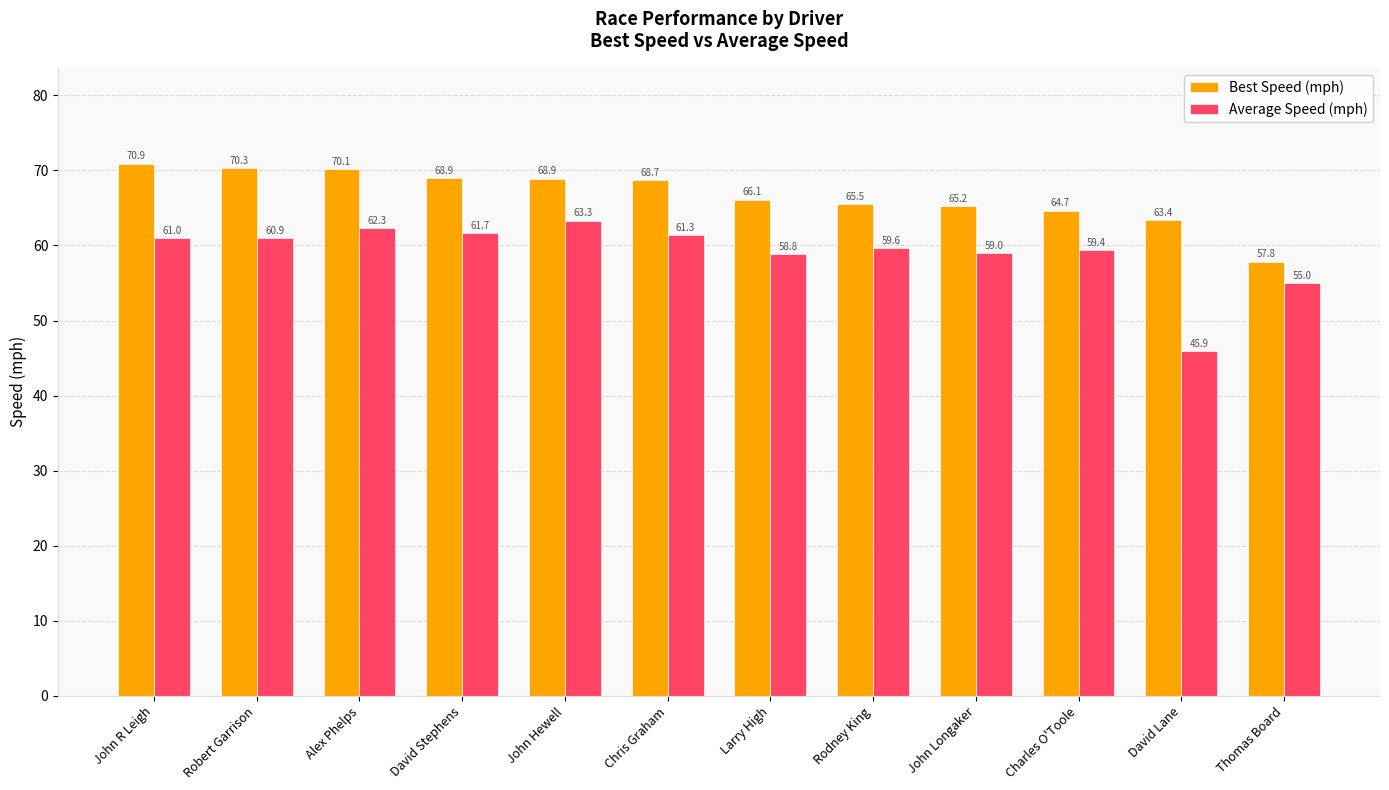

At which label does Best Speed (mph) first exceed 68?

John R Leigh